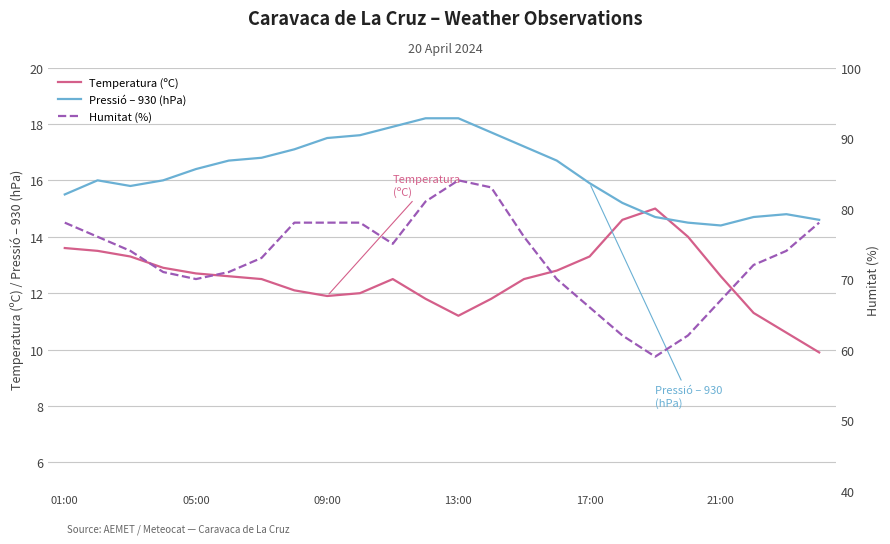

List the series in order of their peak value, lowest first.

Temperatura (ºC), Pressió – 930 (hPa), Humitat (%)